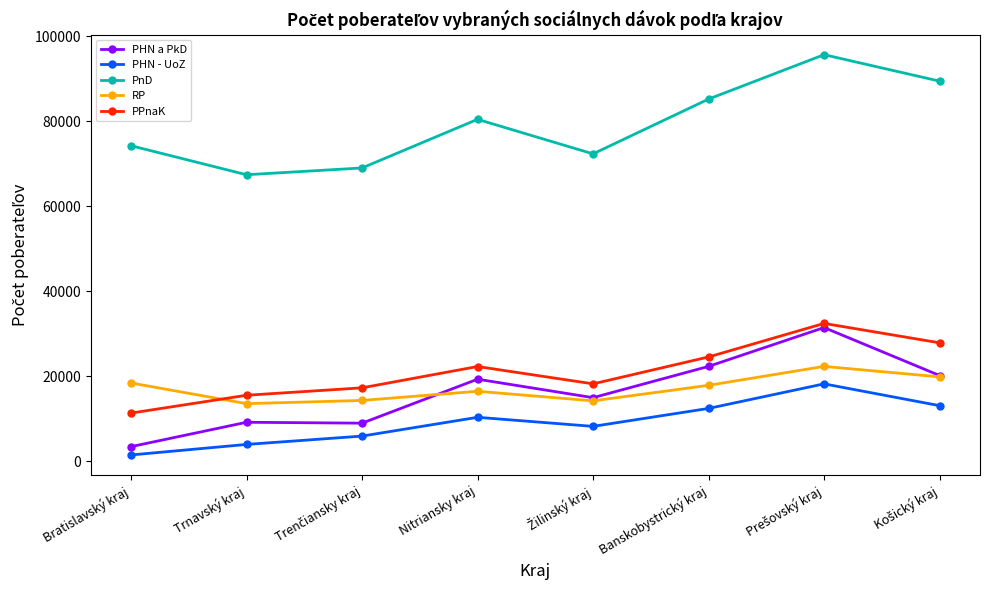

The value of PHN a PkD at Trnavský kraj is 14050. True or false?

False